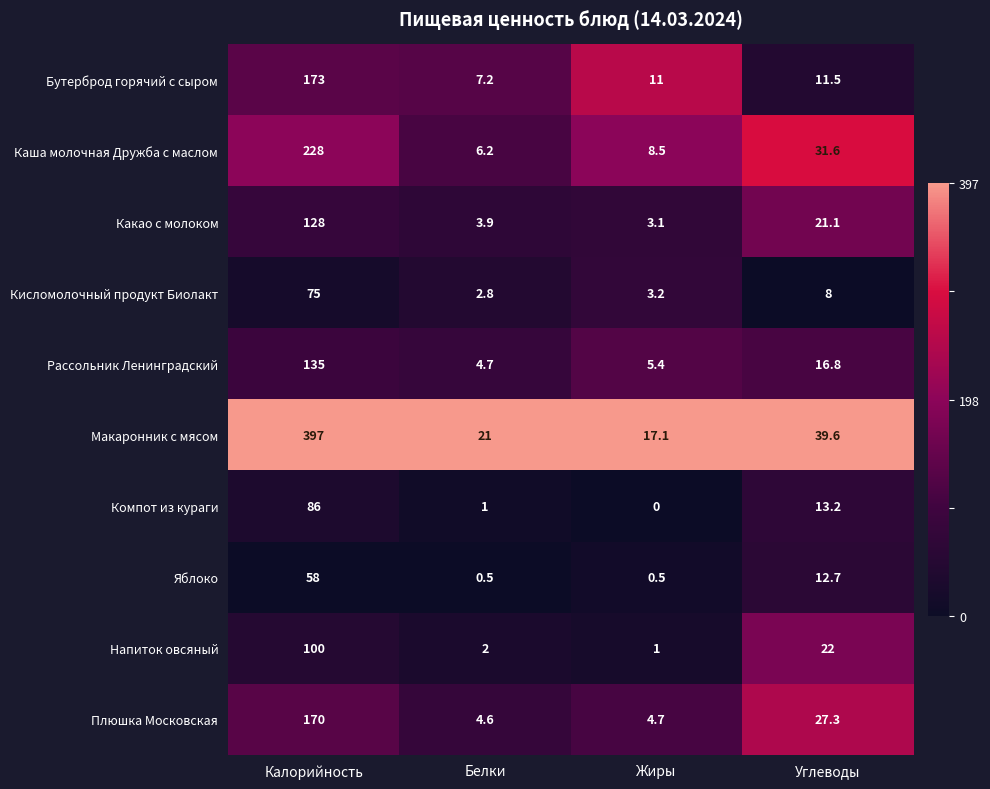

What is the sum of the Рассольник Ленинградский values at Углеводы and Белки?

21.5